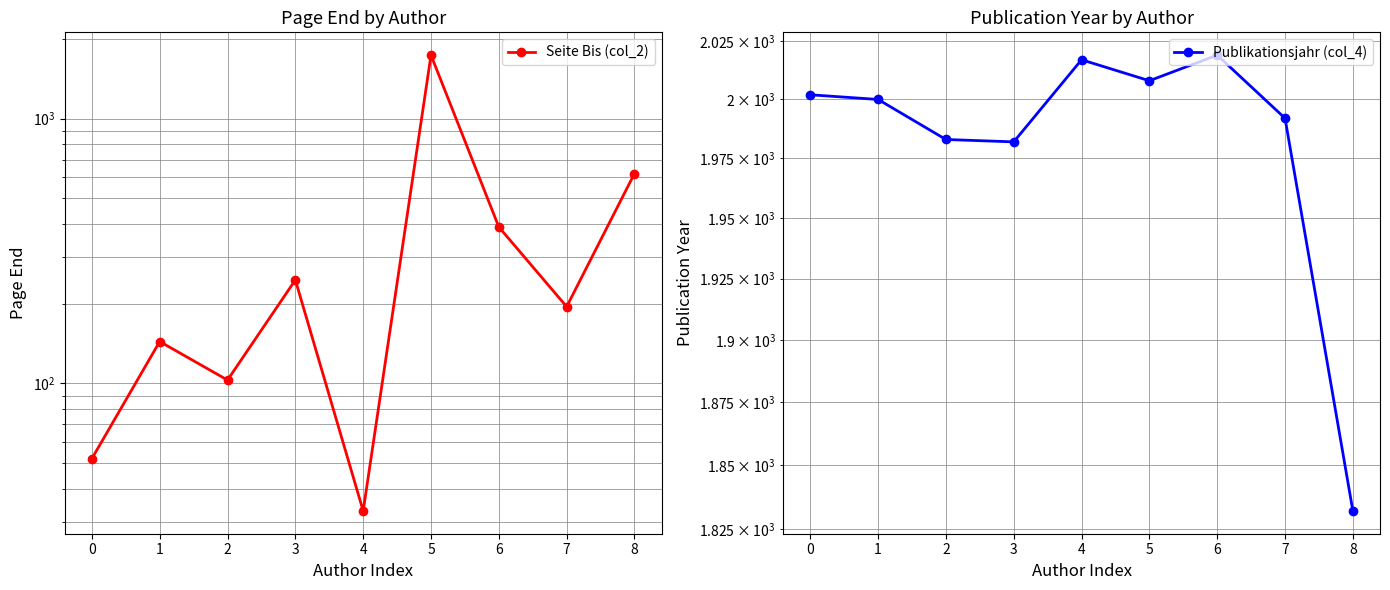

How many lines are shown in the chart?

2